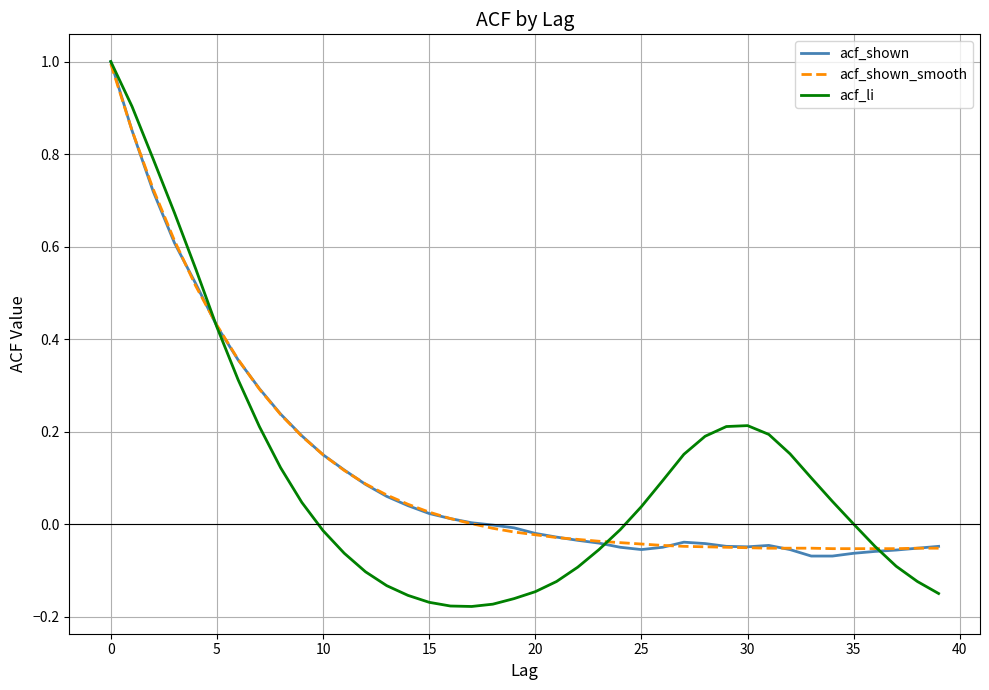

Which series has the largest range (max minus min)?

acf_li